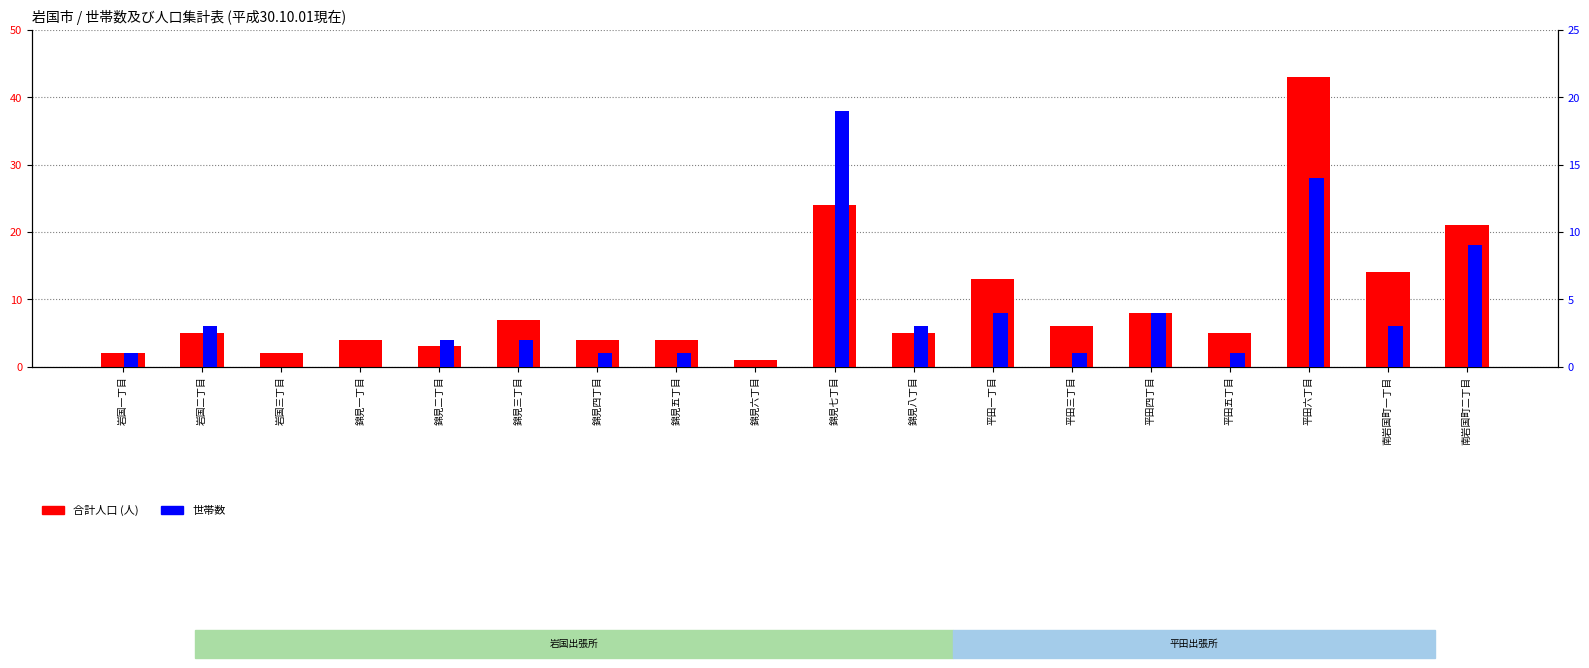

Where does the 合計人口 series first go above 5?

錦見三丁目